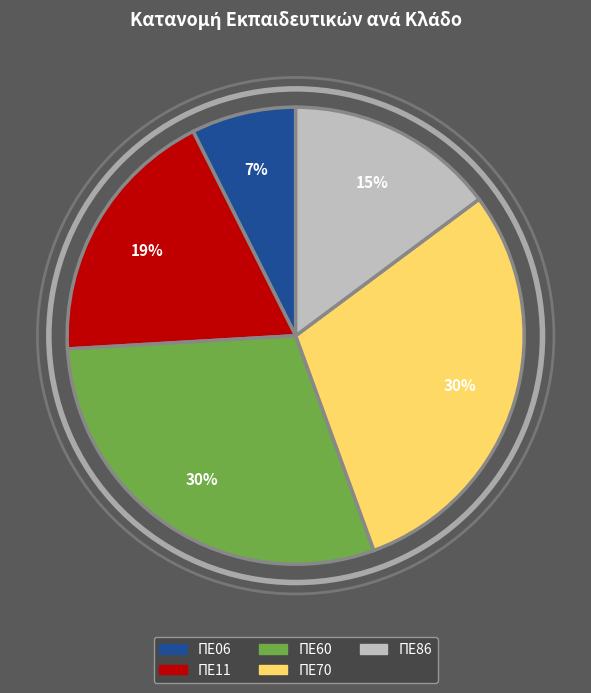

The ΠΕ11 slice represents 26% of the pie. True or false?

False